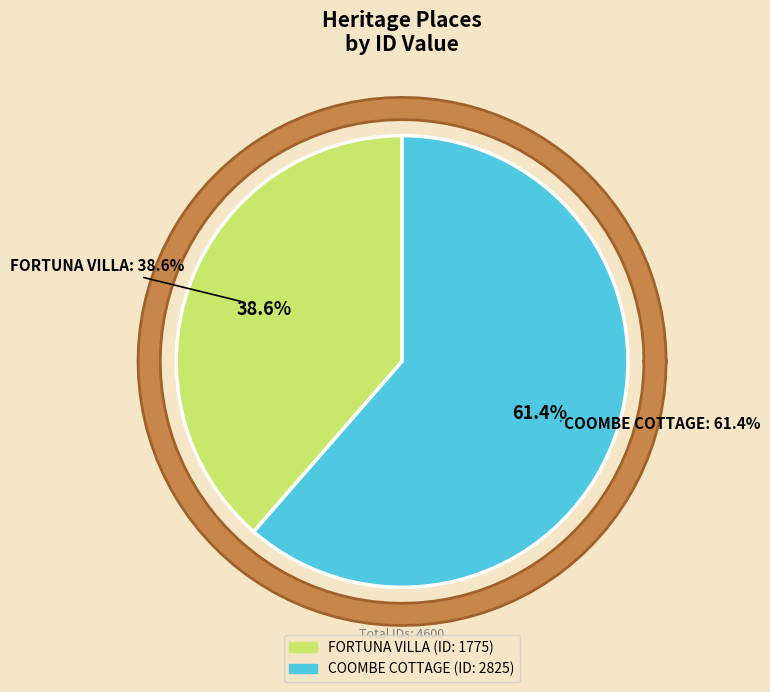

Which category accounts for the majority?

COOMBE COTTAGE